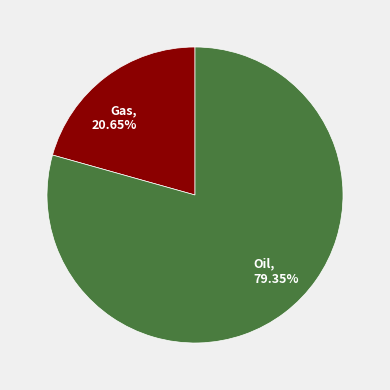

Which category accounts for the majority?

Oil